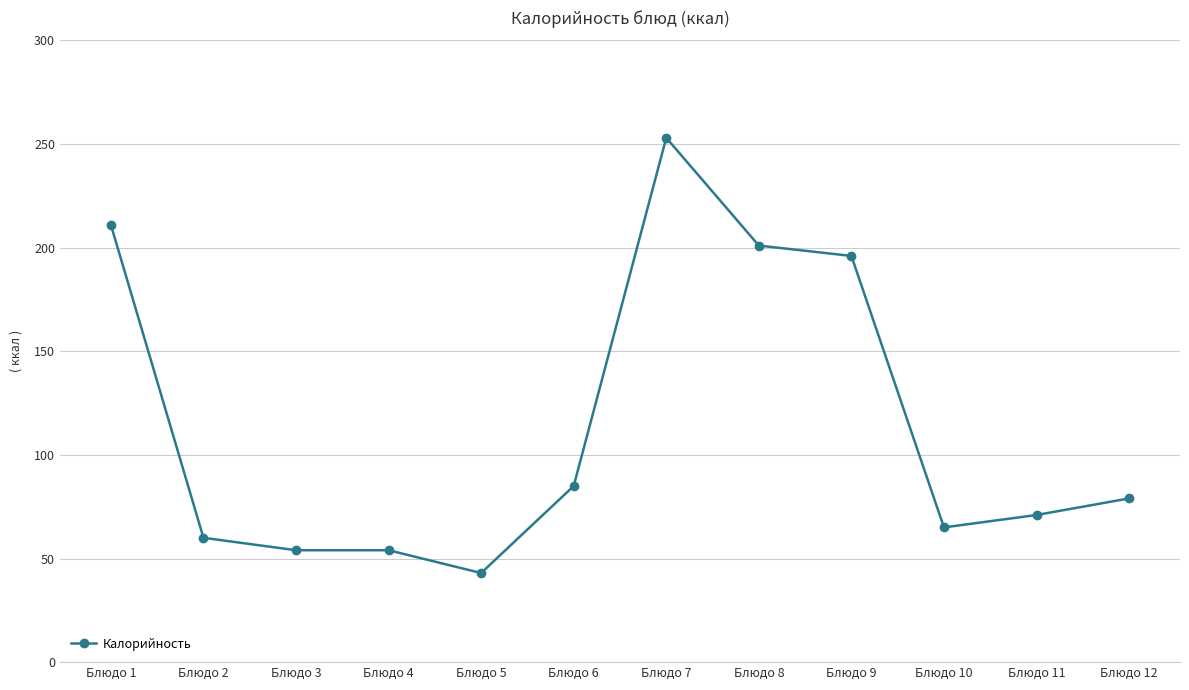

What is the minimum value shown in the chart?

43